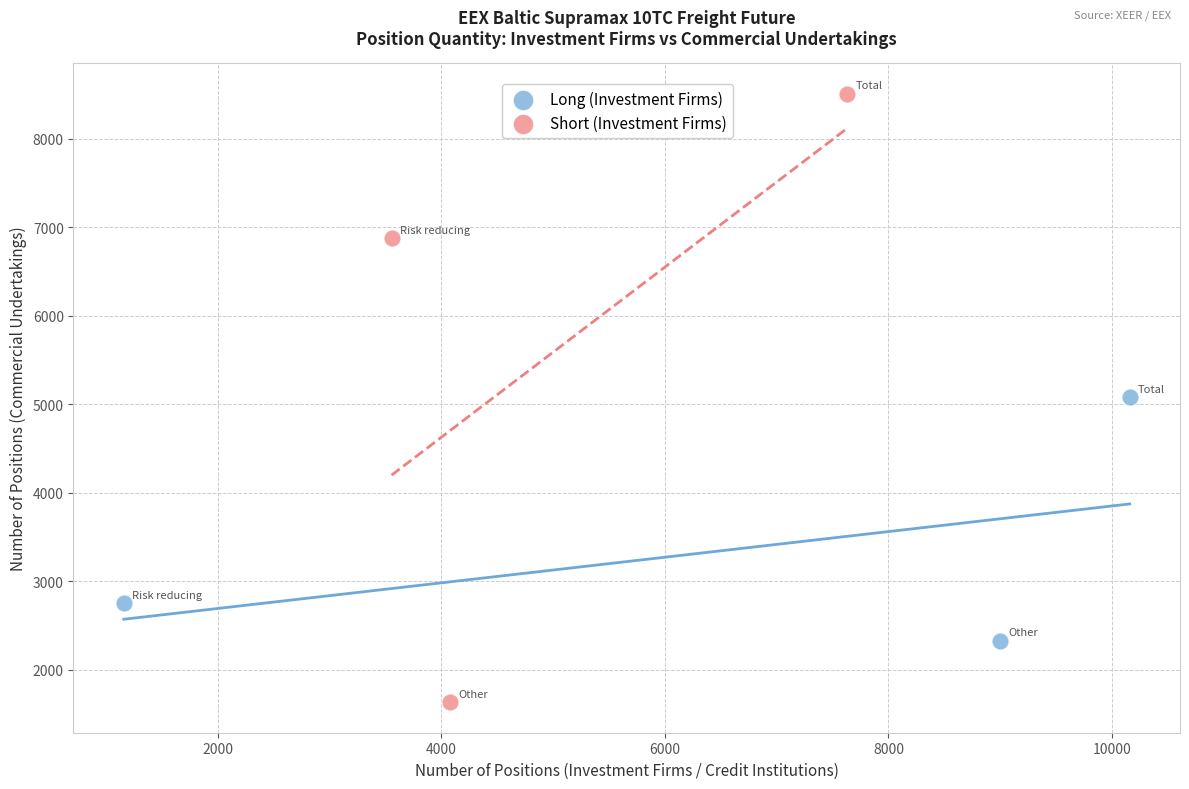

Which series contains the lowest Y value?

Short (Investment Firms)